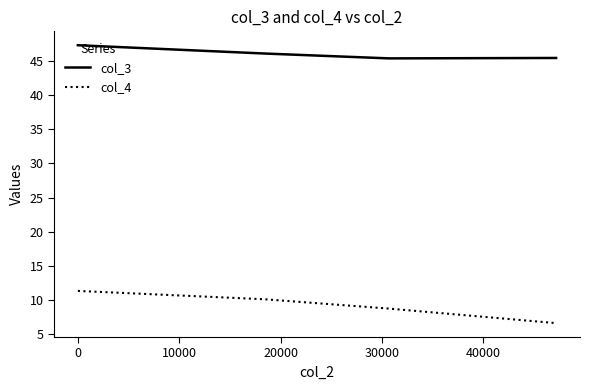

True or false: col_4 has more than 1 interior local peaks.

False